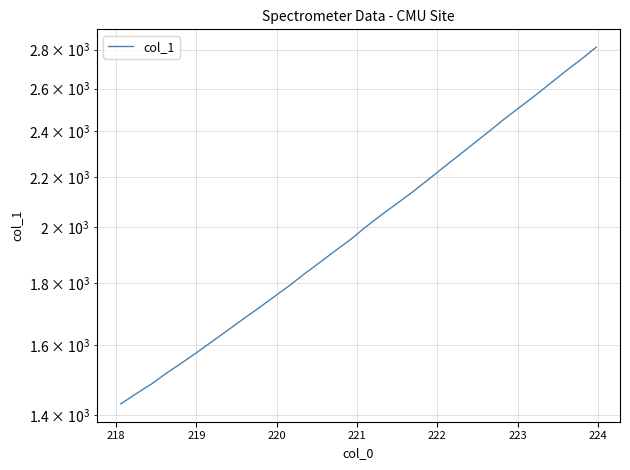

What is the sum of all values?

64937.5